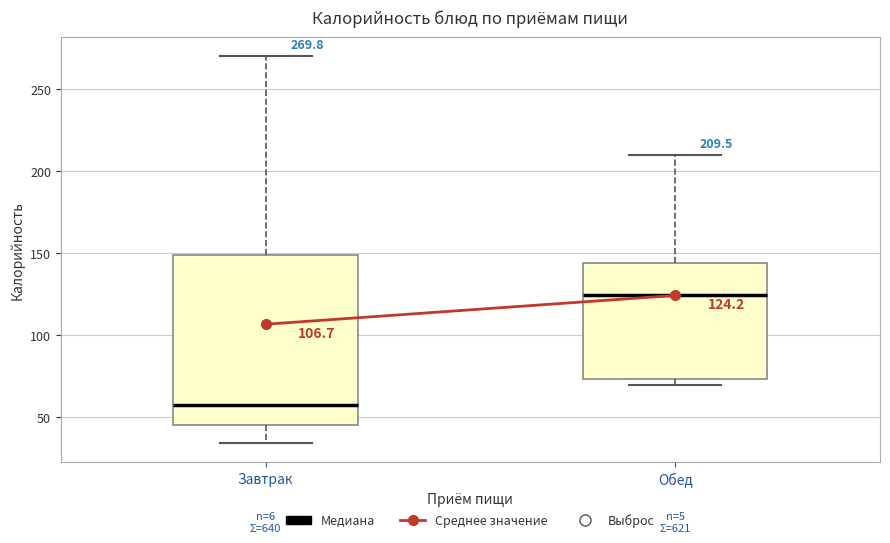

Which box has the highest median line?

Обед